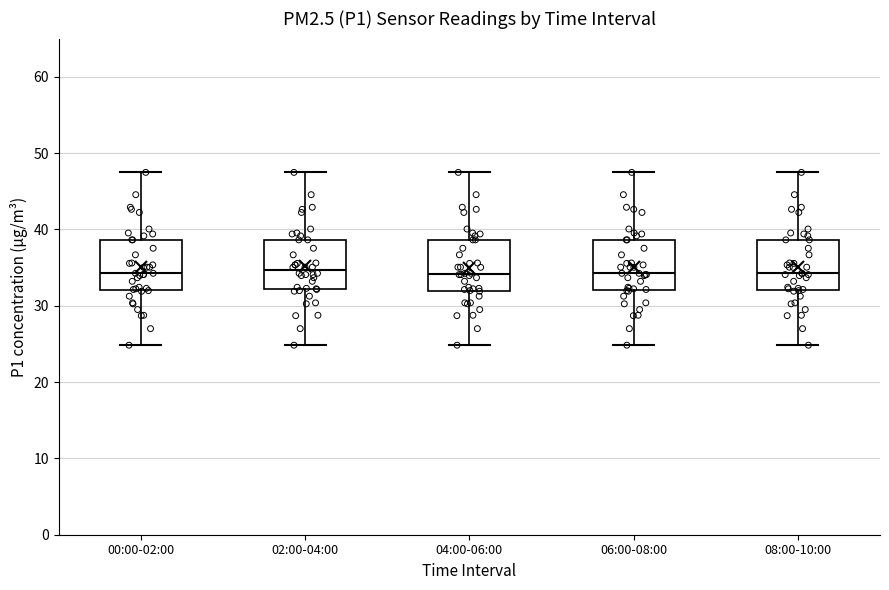

Reading left to right, transcribe this box plot: for each box, give where its median line is, the range the box spans, and where its two whiskers end, as read against the y-axis. The values are not printed on the chart, so give them approximately, as read against the axis.

00:00-02:00: median 34, box 32 to 39, whiskers 25 to 47
02:00-04:00: median 35, box 32 to 39, whiskers 25 to 47
04:00-06:00: median 34, box 32 to 39, whiskers 25 to 47
06:00-08:00: median 34, box 32 to 39, whiskers 25 to 47
08:00-10:00: median 34, box 32 to 39, whiskers 25 to 47